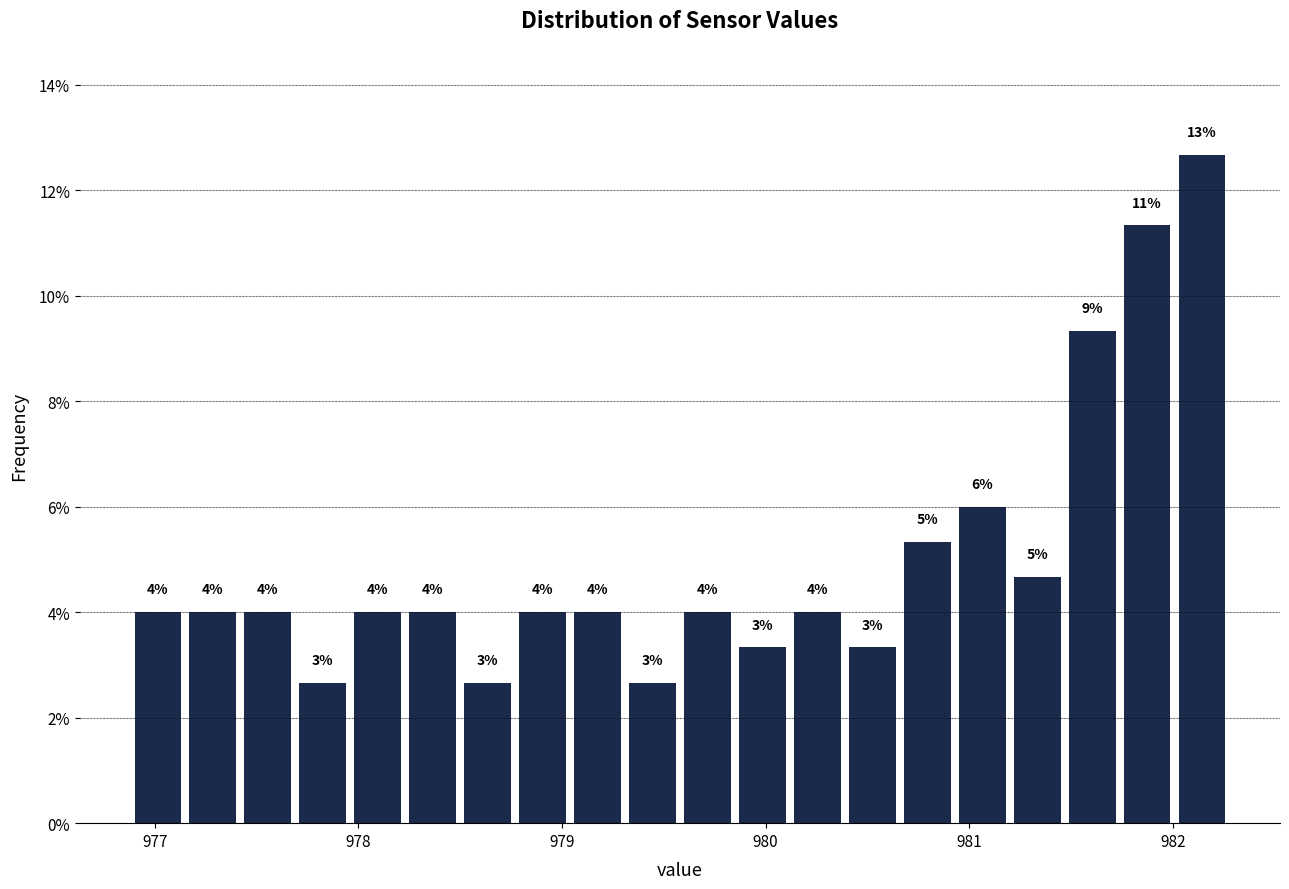

Read against the x-axis, roughly where is the centre of the tallest bar?

982.1